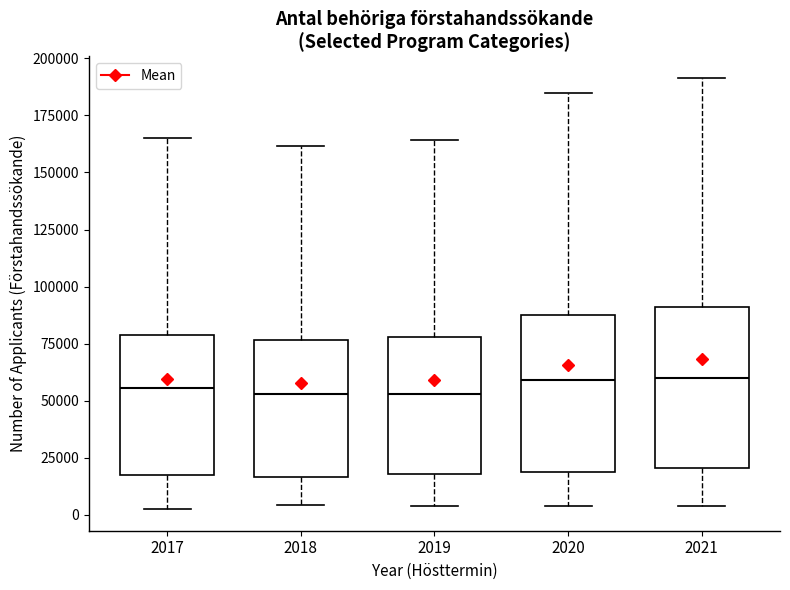

Reading left to right, read every box against the y-axis: the position of its median line, the range the box covers, and the ends of its whiskers. The values are not printed on the chart, so give them approximately, as read against the axis.

2017: median 55000, box 15000 to 80000, whiskers 0 to 165000
2018: median 55000, box 15000 to 75000, whiskers 5000 to 160000
2019: median 55000, box 20000 to 80000, whiskers 5000 to 165000
2020: median 60000, box 20000 to 85000, whiskers 5000 to 185000
2021: median 60000, box 20000 to 90000, whiskers 5000 to 190000